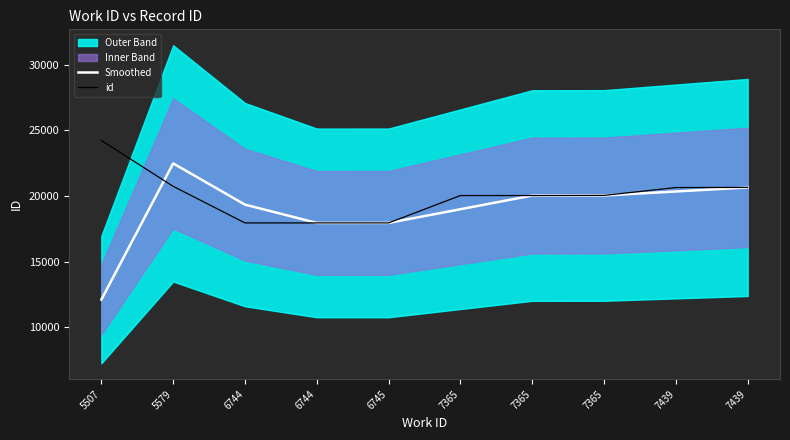

Where is id nearest to the value 21093?

5579